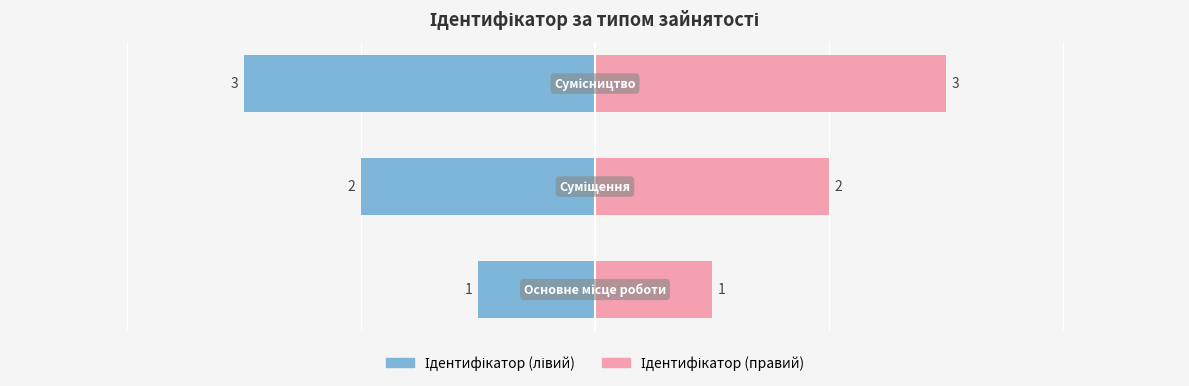

Read the value at Сумісництво.

3